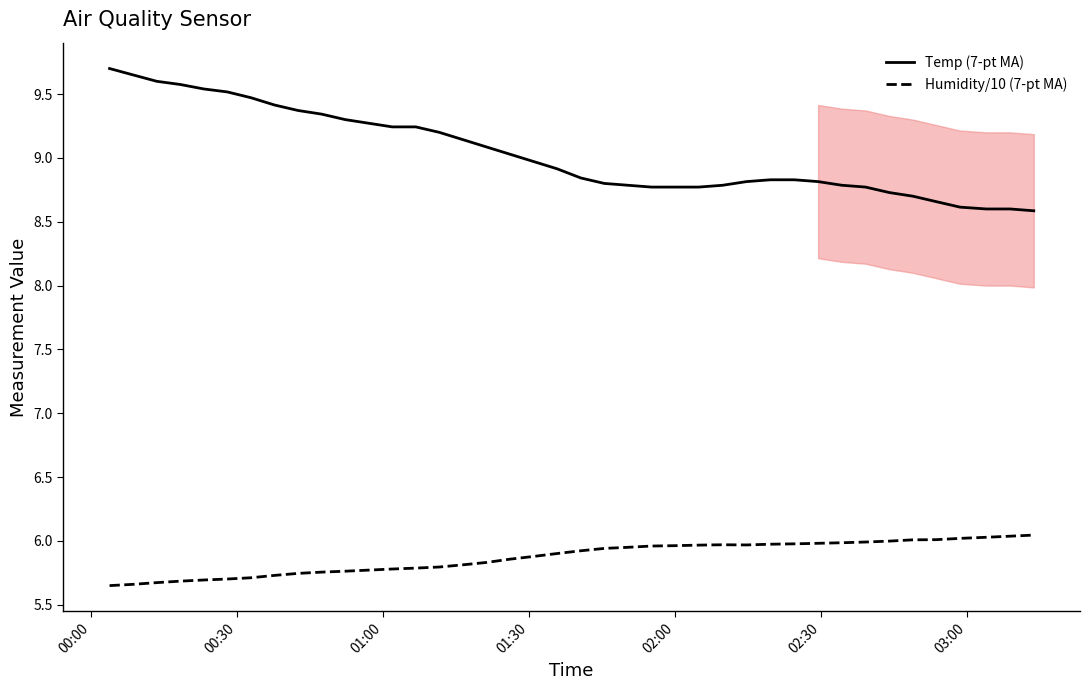

Reading left to right, extract all data points from this chart.

Temp (7-pt MA): 9.7	9.6	9.6	9.6	9.5	9.5	9.5	9.4	9.4	9.3	9.3	9.3	9.2	9.2	9.2	9.1	9.1	9.0	9.0	8.9	8.8	8.8	8.8	8.8	8.8	8.8	8.8	8.8	8.8	8.8	8.8	8.8	8.8	8.7	8.7	8.7	8.6	8.6	8.6	8.6
Humidity/10 (7-pt MA): 5.7	5.7	5.7	5.7	5.7	5.7	5.7	5.7	5.7	5.8	5.8	5.8	5.8	5.8	5.8	5.8	5.8	5.9	5.9	5.9	5.9	5.9	6.0	6.0	6.0	6.0	6.0	6.0	6.0	6.0	6.0	6.0	6.0	6.0	6.0	6.0	6.0	6.0	6.0	6.0